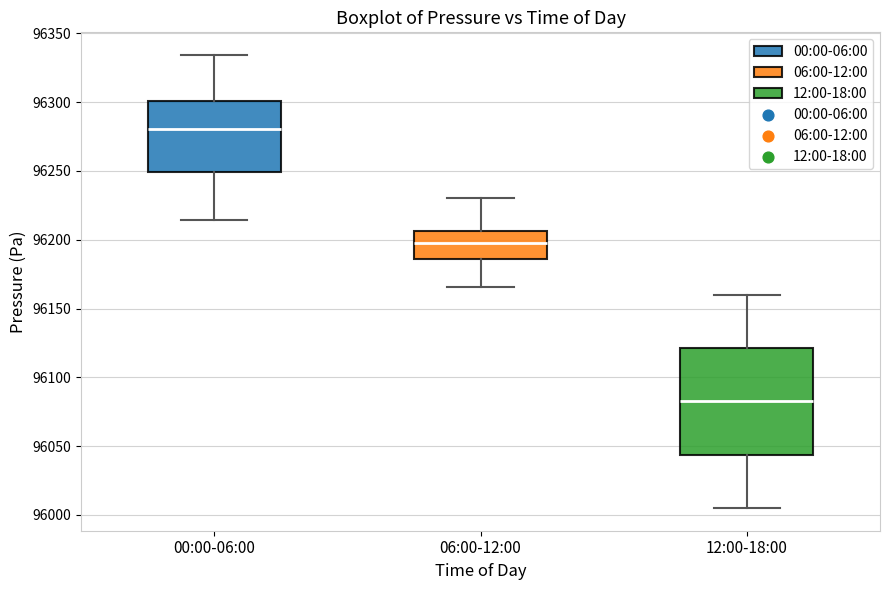

Which box is the tallest, from its lower edge to its upper edge?

12:00-18:00